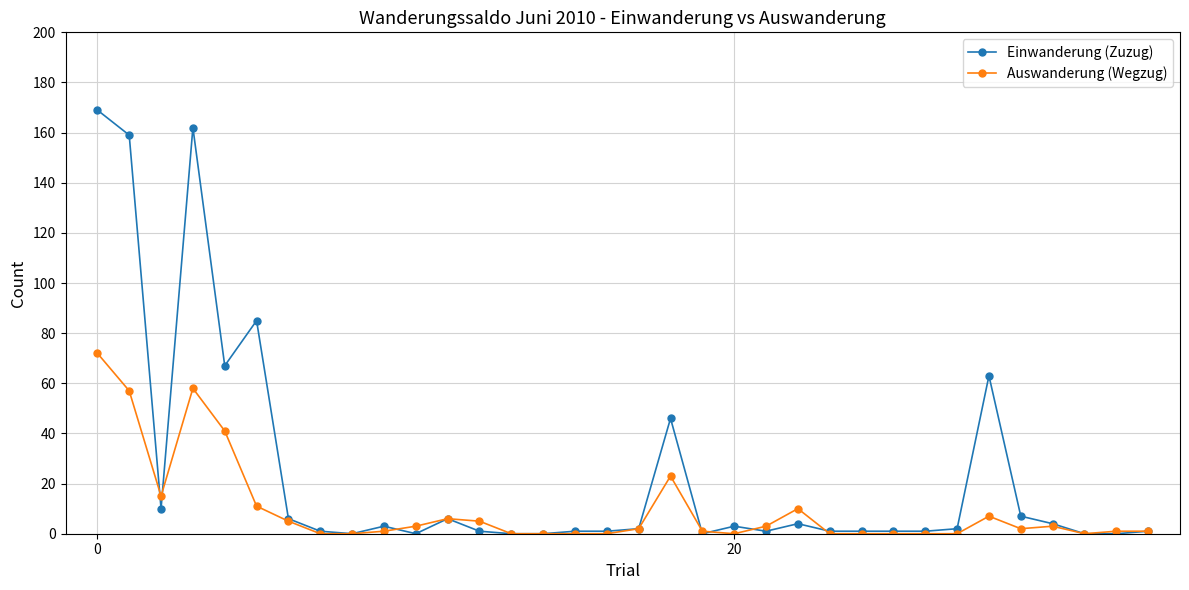

At how many categories does at least one series exceed 147?

3